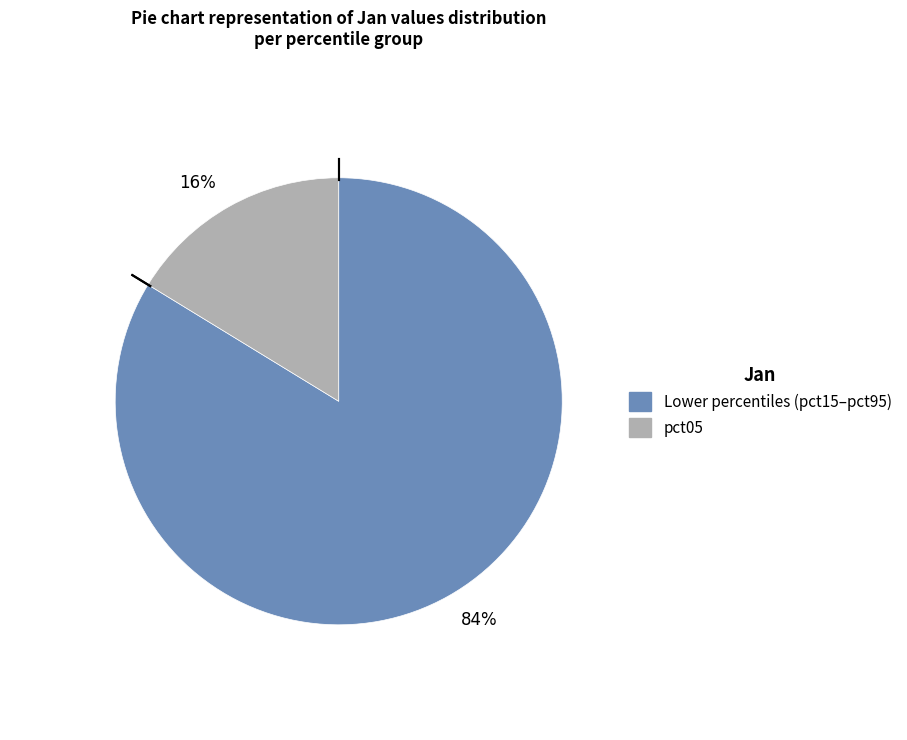

To the nearest percent, what is the combined percentage of 16% and 84%?

100%